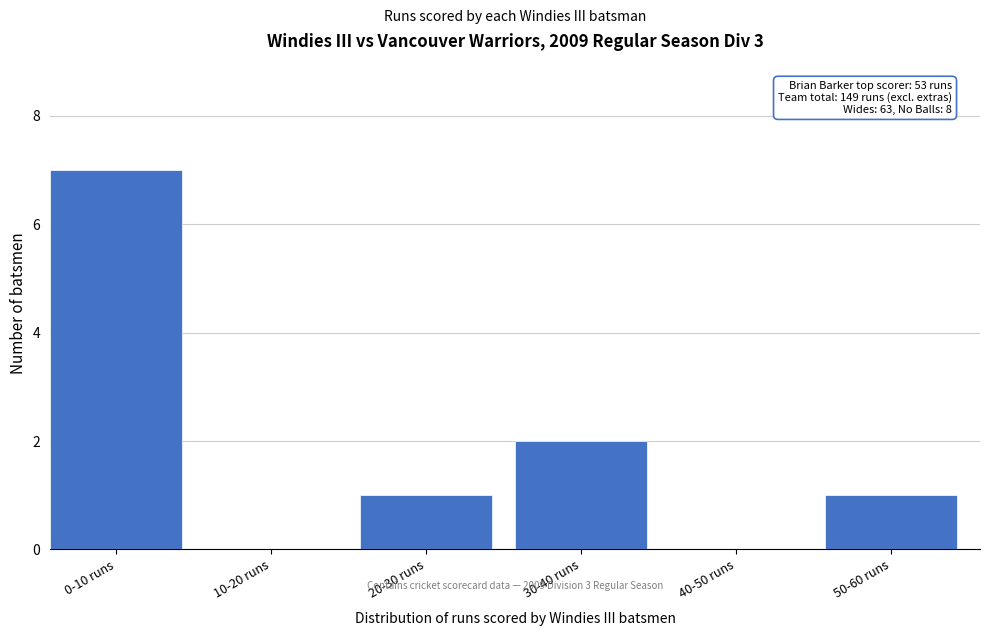

Reading left to right, what are all the values shown in this chart?

0-10 runs=7	10-20 runs=0	20-30 runs=1	30-40 runs=2	40-50 runs=0	50-60 runs=1